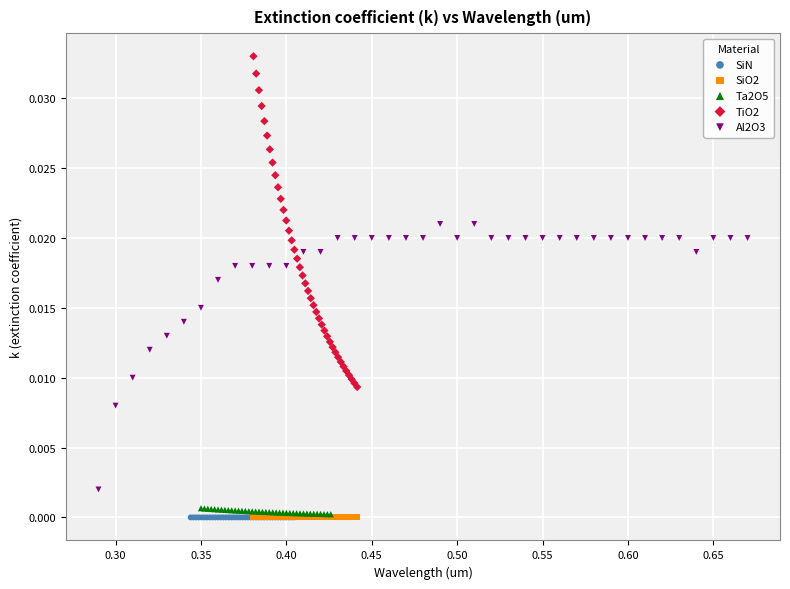

Which series contains the highest Y value?

TiO2